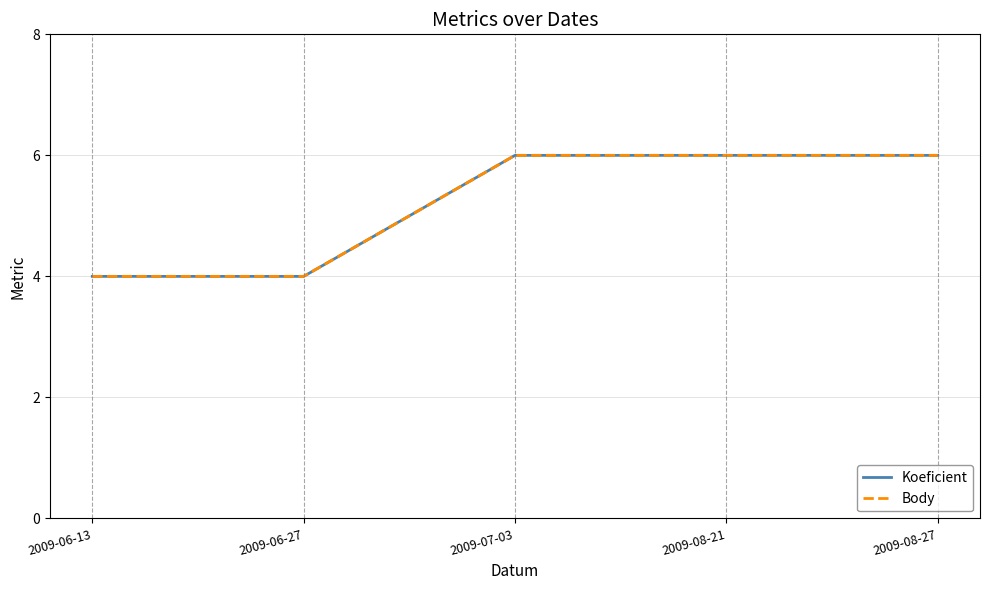

The Body series shows 8 at 2009-08-27. True or false?

False